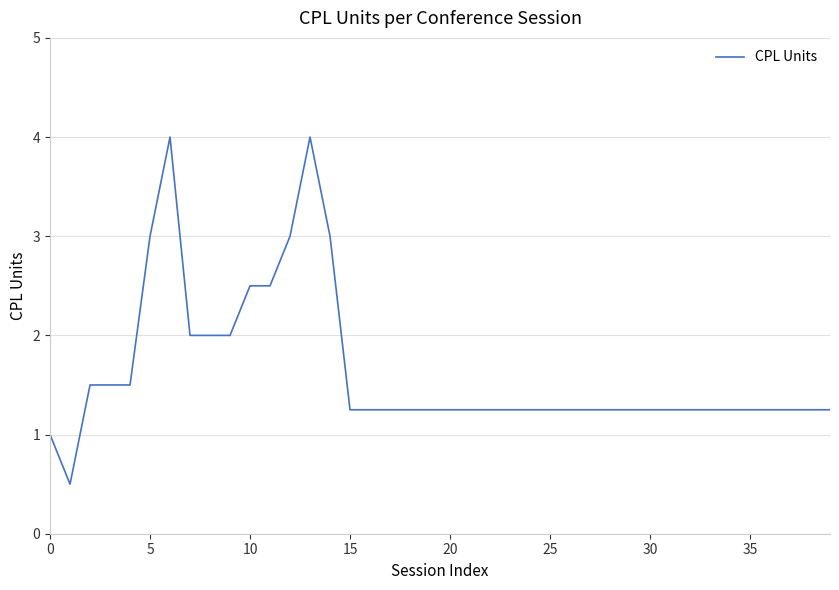

What is the difference between the maximum and minimum values?

3.5